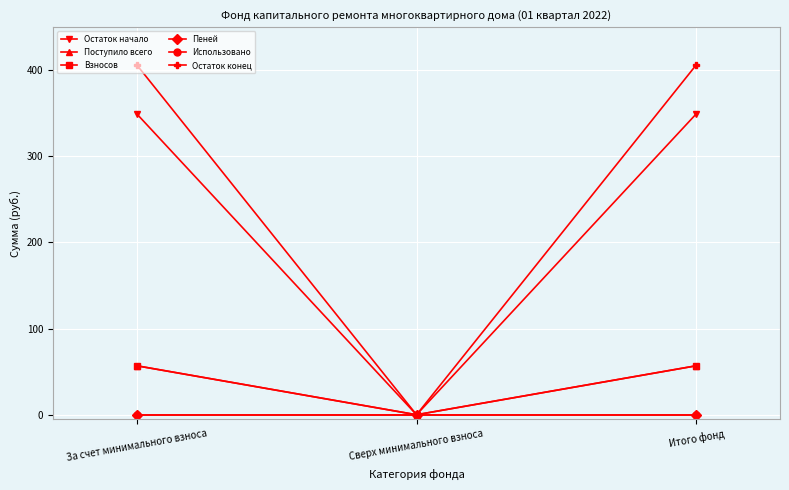

What is the highest value of the Остаток конец series?

406.0